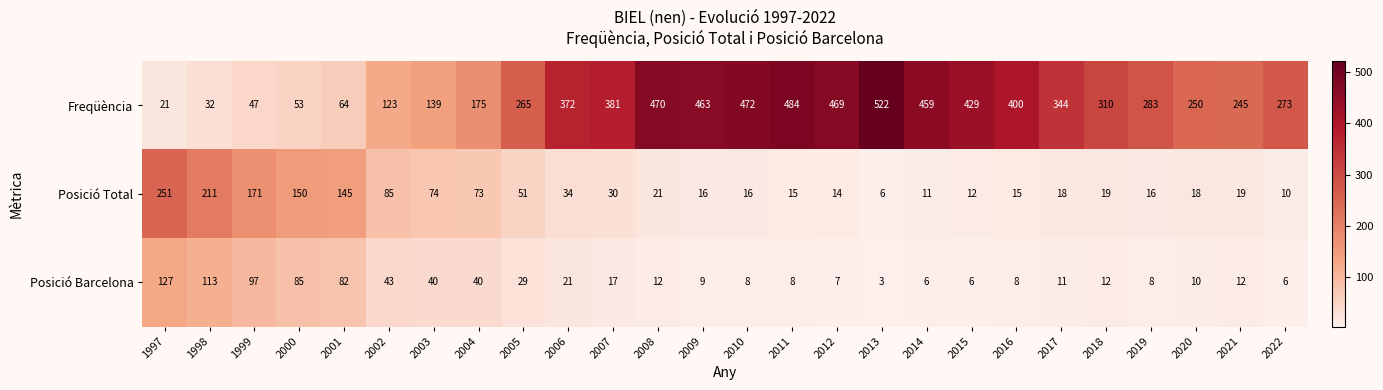

How many distinct data groups are displayed?

3